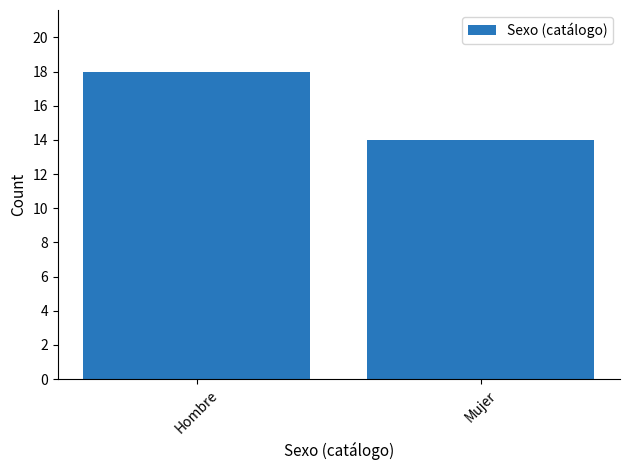

Which category has the lowest value across all series?

Mujer